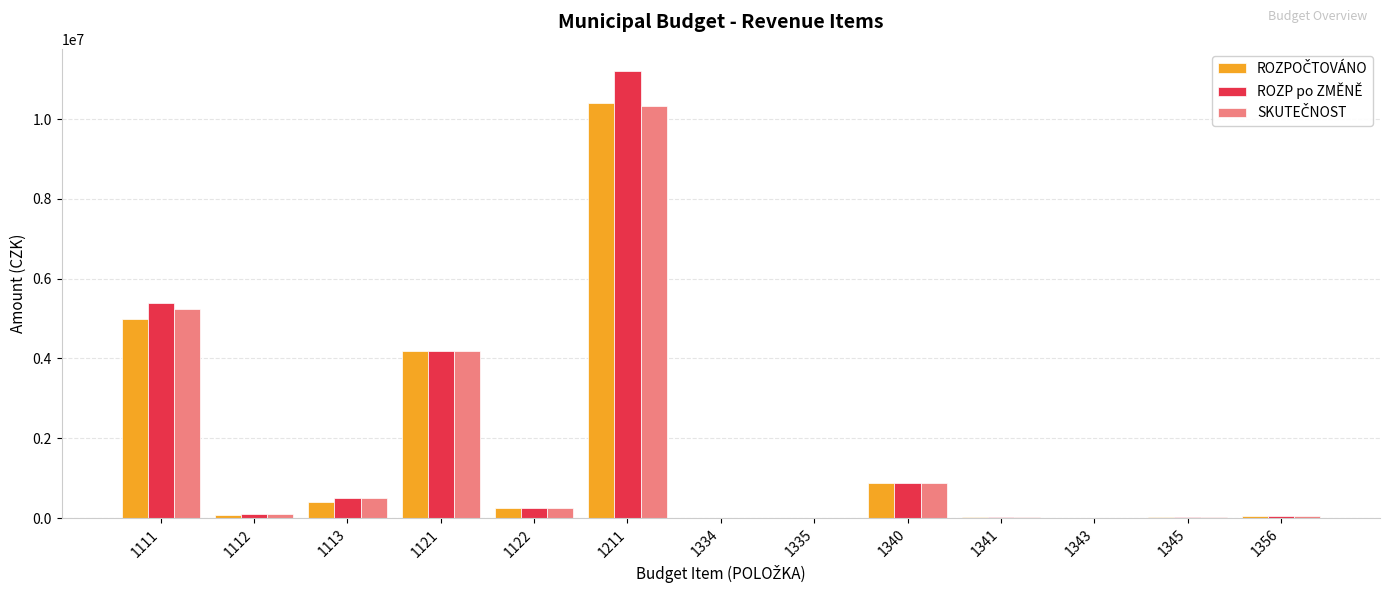

How many distinct data groups are displayed?

3